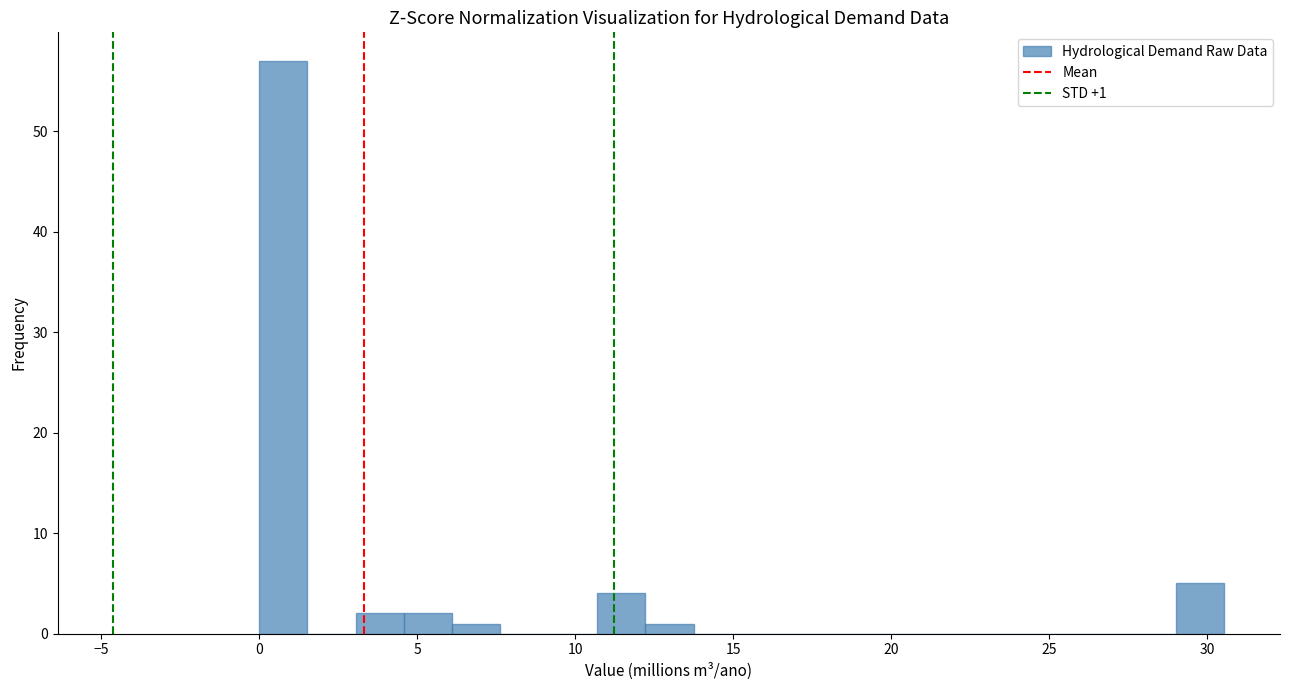

Read against the x-axis, roughly where is the centre of the tallest bar?

1.0